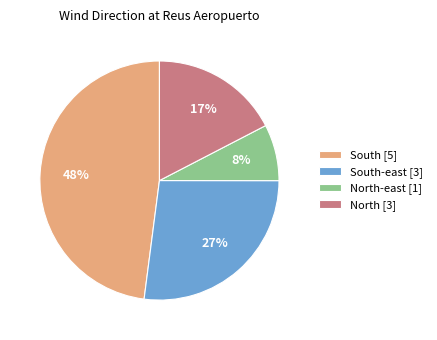

Is there any slice that represents more than half of the pie?

No